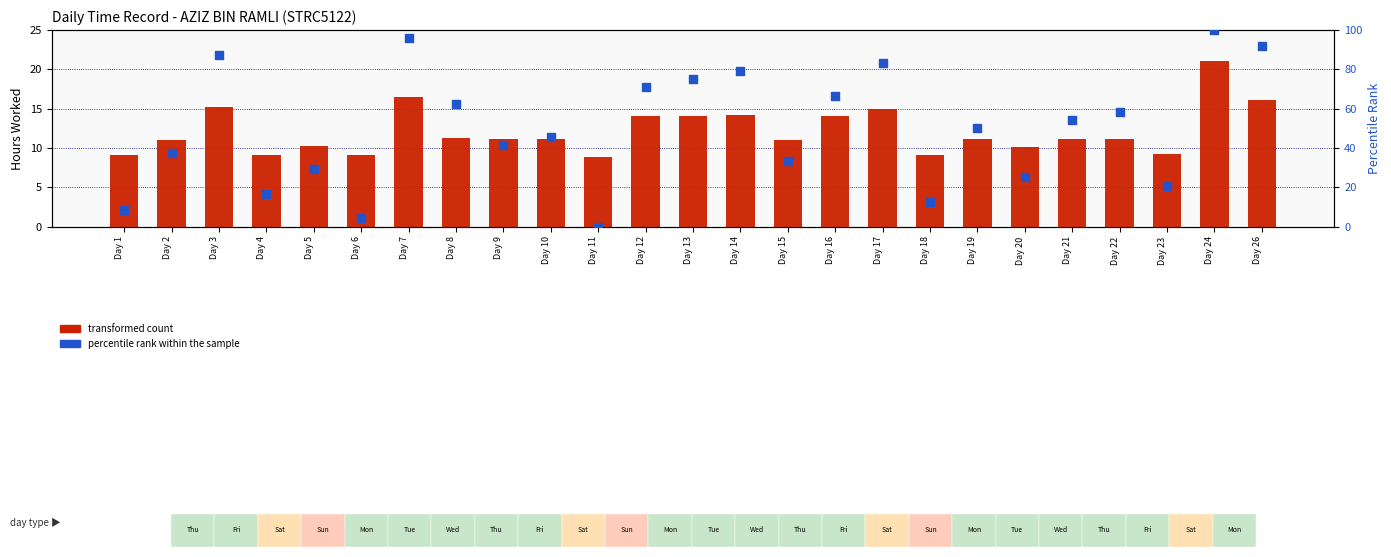

At which category is the sum across all series the highest?

Day 24